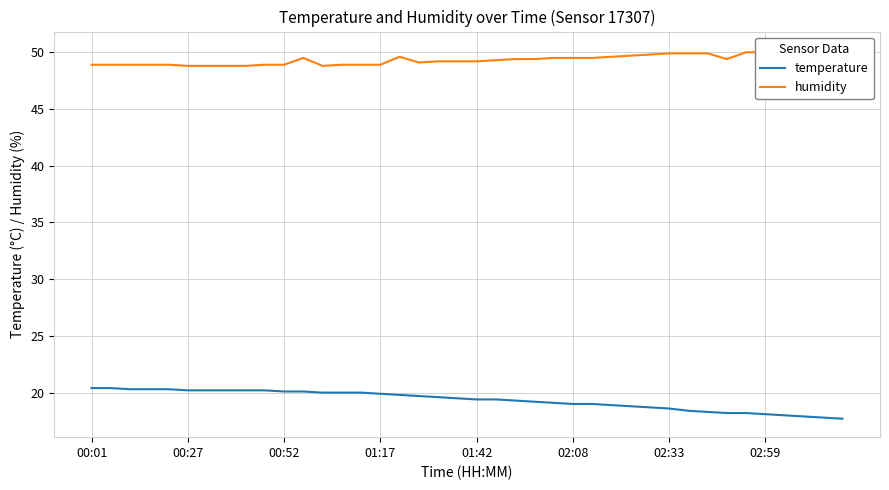

Is it true that temperature equals 25.9 at 01:17?

False